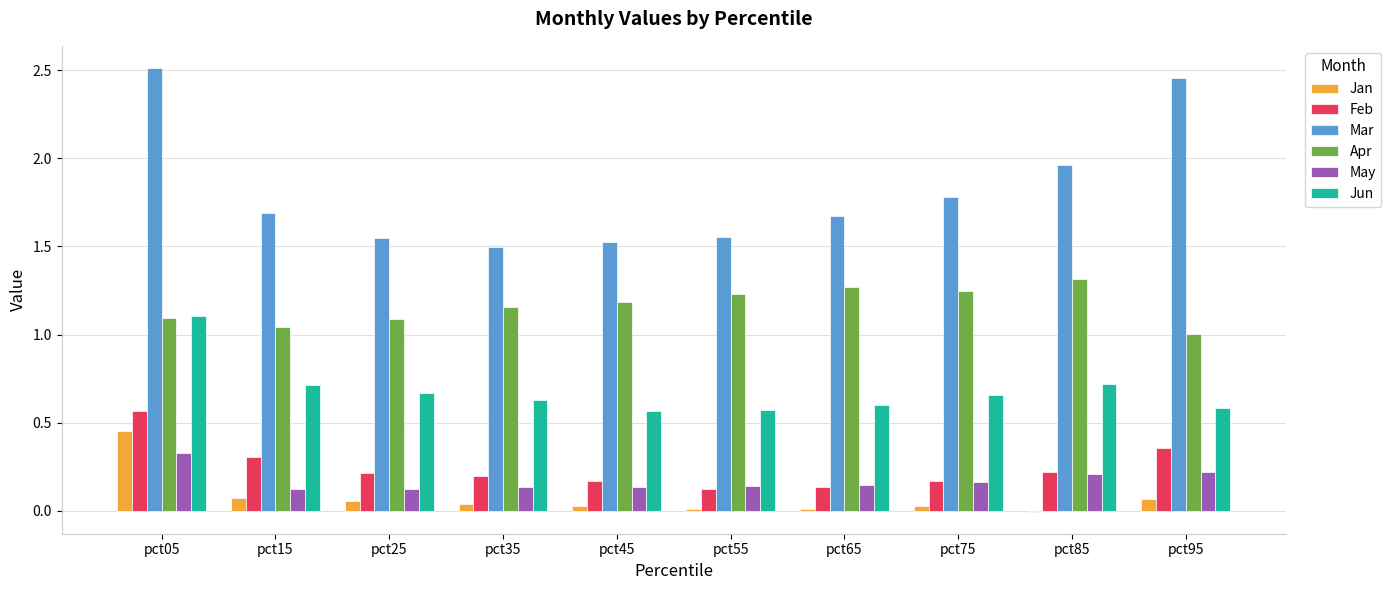

What is the sum of all Apr values?

11.6